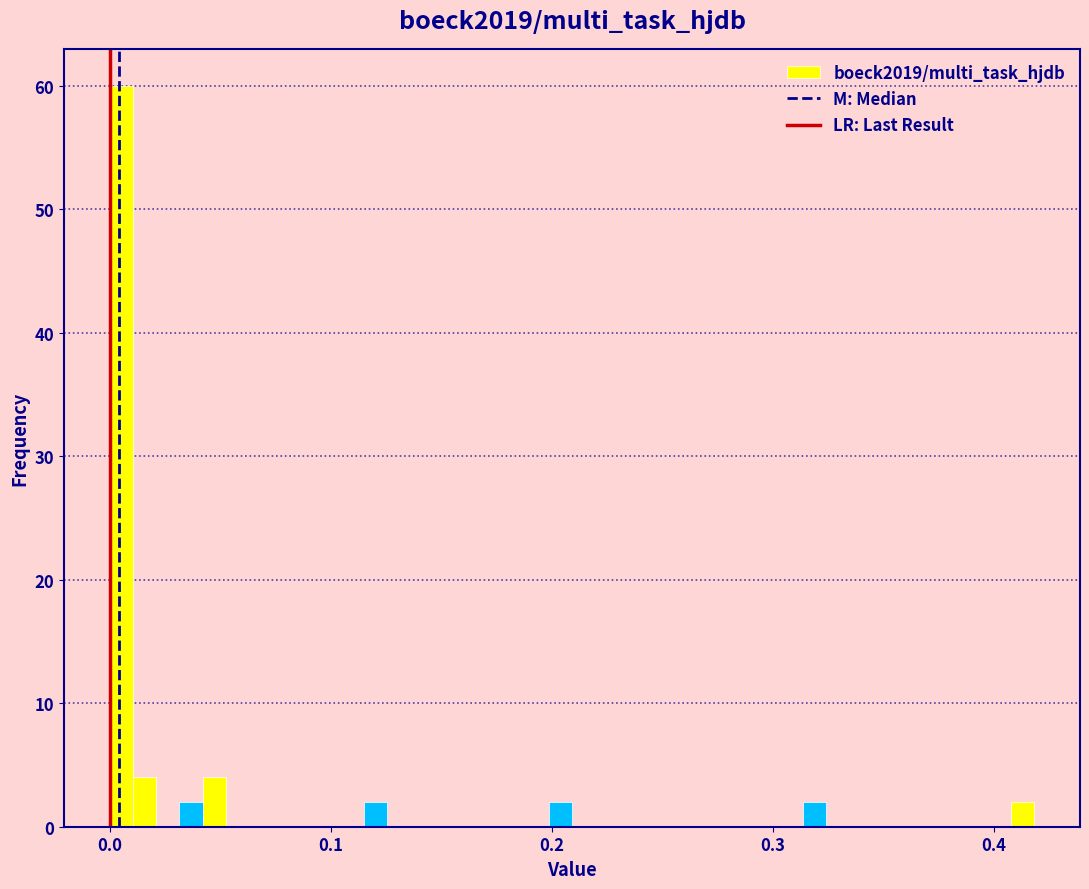

Around what value on the x-axis is the tallest bar? Give the approximate position of its centre, as read against the axis.

0.01